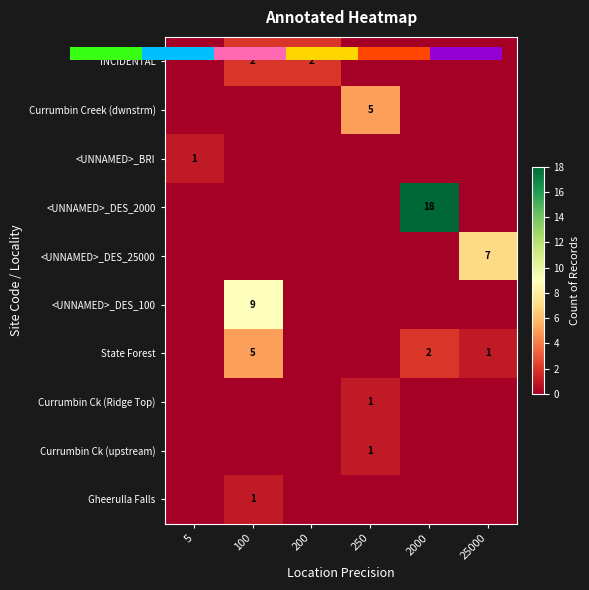

What is the sum of all Currumbin Creek (dwnstrm) values?

5